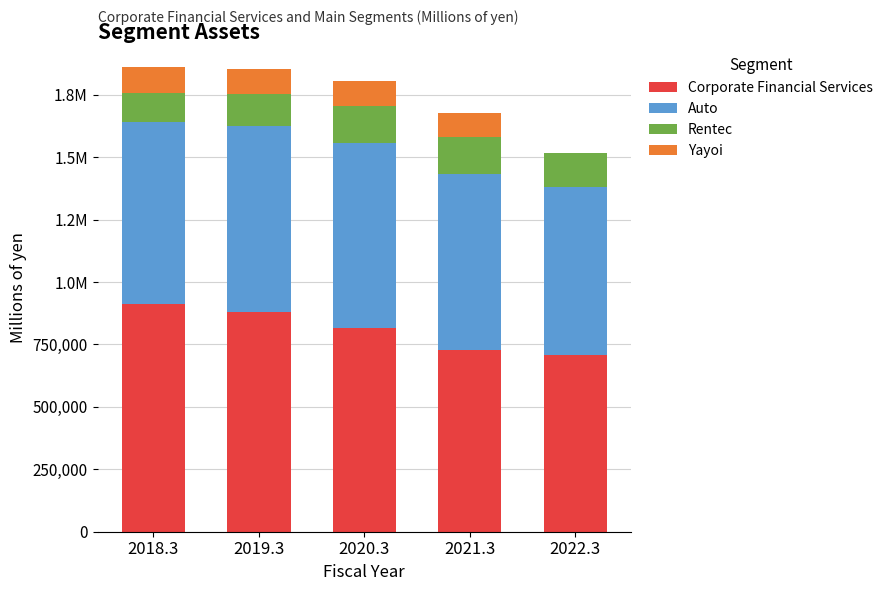

What are all the series names shown in the legend?

Corporate Financial Services, Auto, Rentec, Yayoi